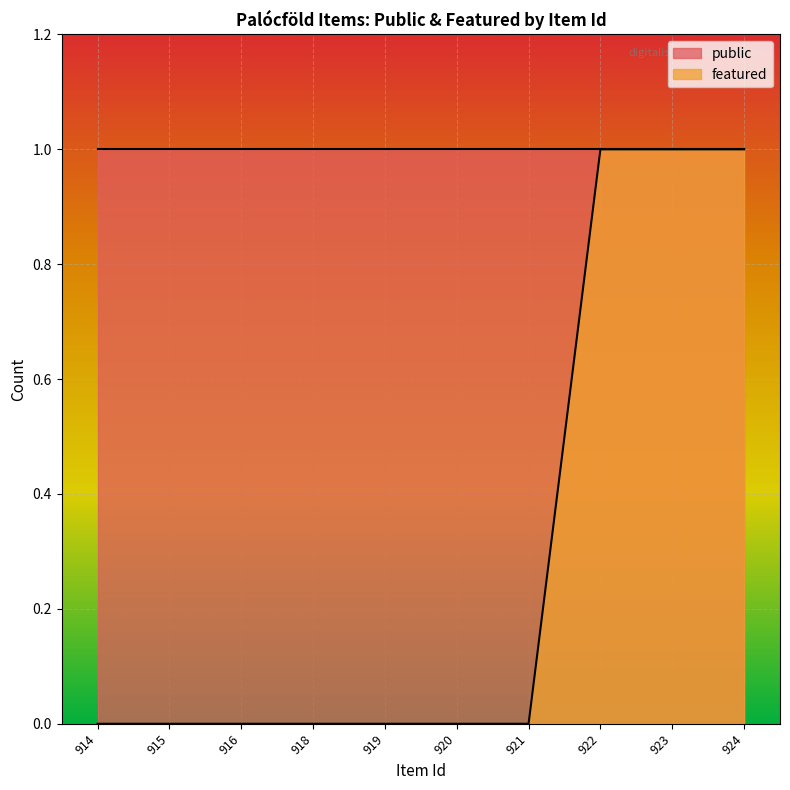

At which category does the chart reach its peak across all series?

922